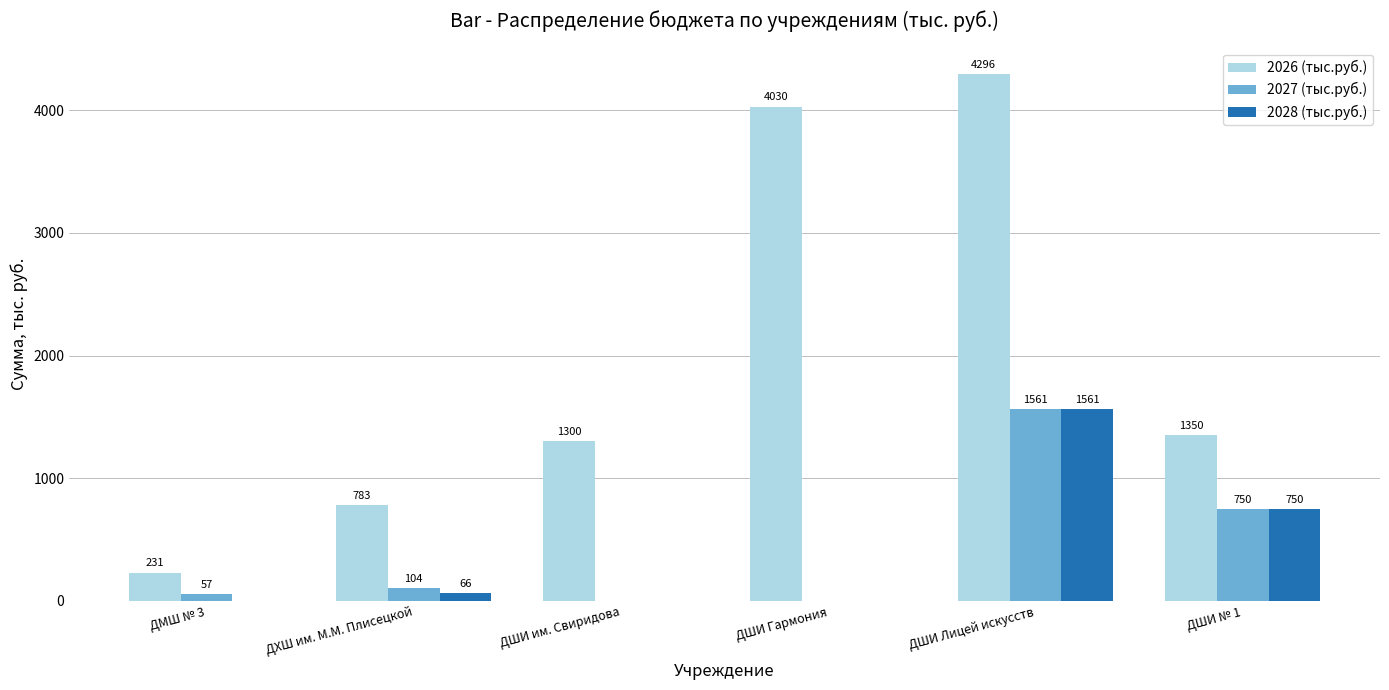

What is the total value across all series at ДШИ Лицей искусств?

7418